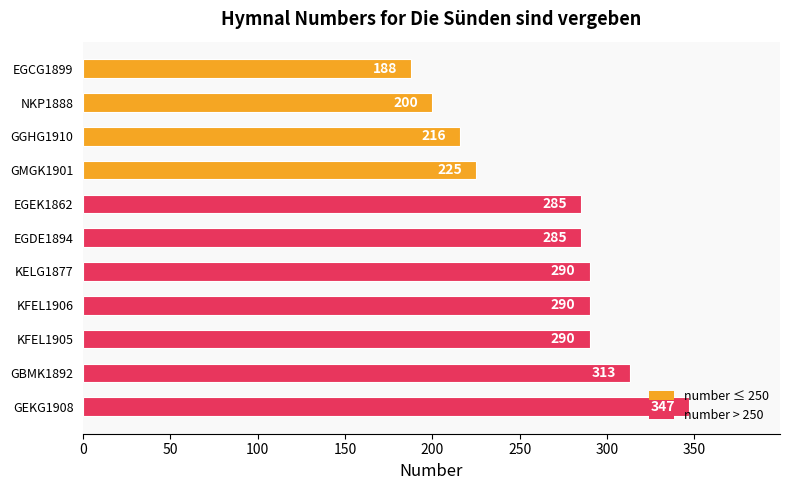

Approximately how many times larger is the value at GEKG1908 compared to EGEK1862?

1.2